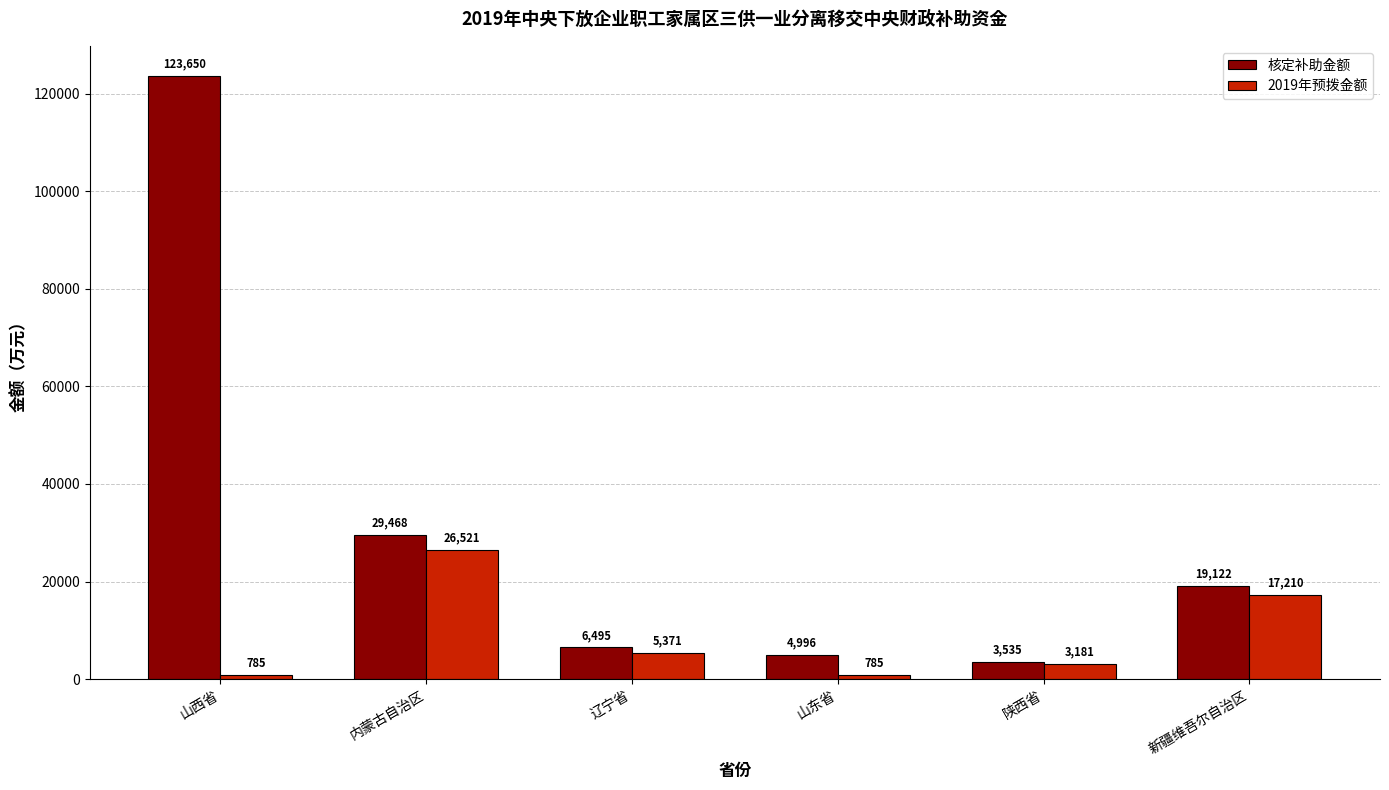

The value of 核定补助金额 at 新疆维吾尔自治区 is 19122. True or false?

True